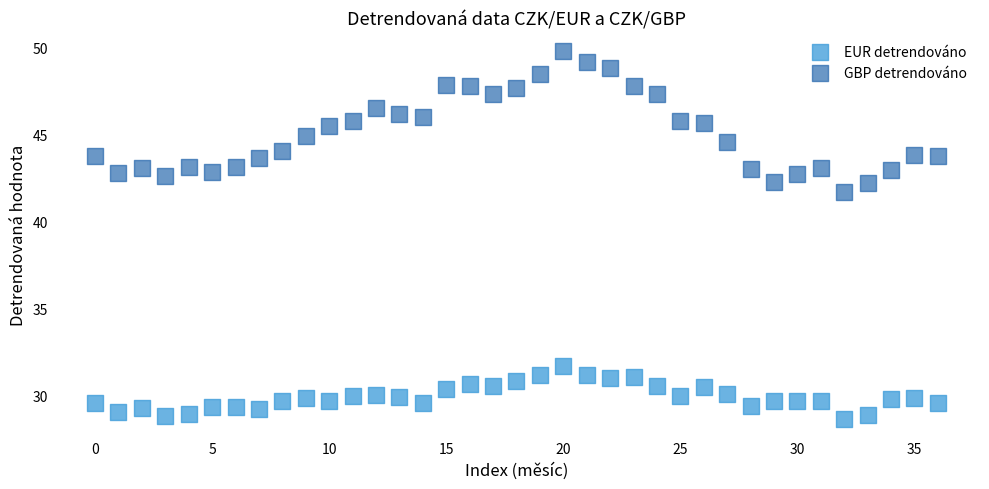

Which series has the largest Y range (max minus min)?

GBP detrendováno